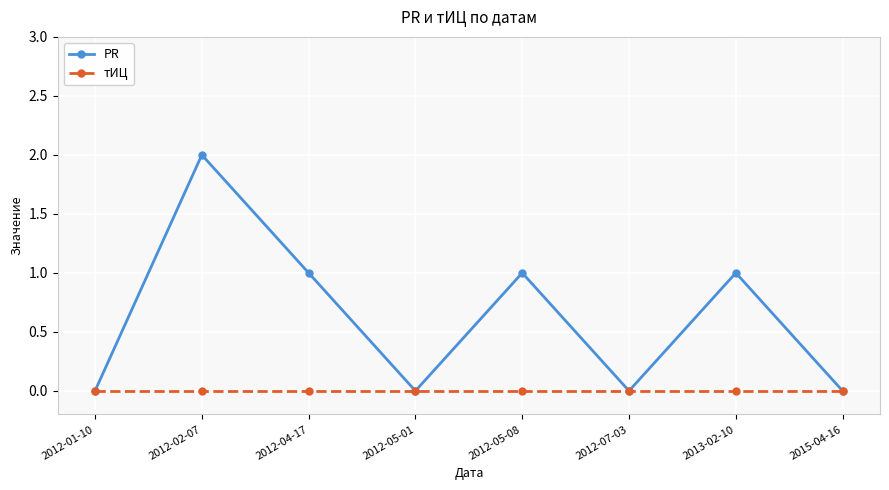

The value of тИЦ at 2012-05-01 is 0. True or false?

True